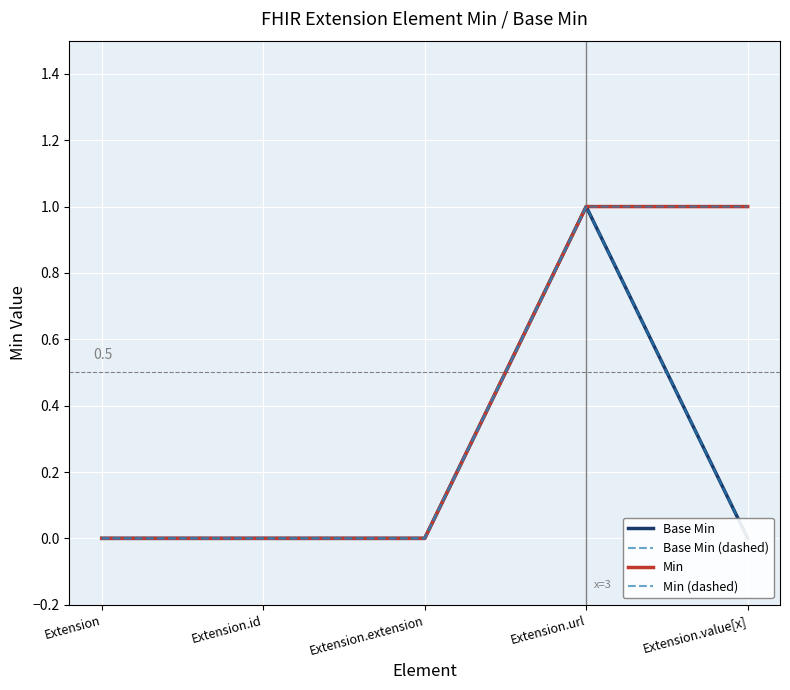

The Min (dashed) series shows 0 at Extension.id. True or false?

True